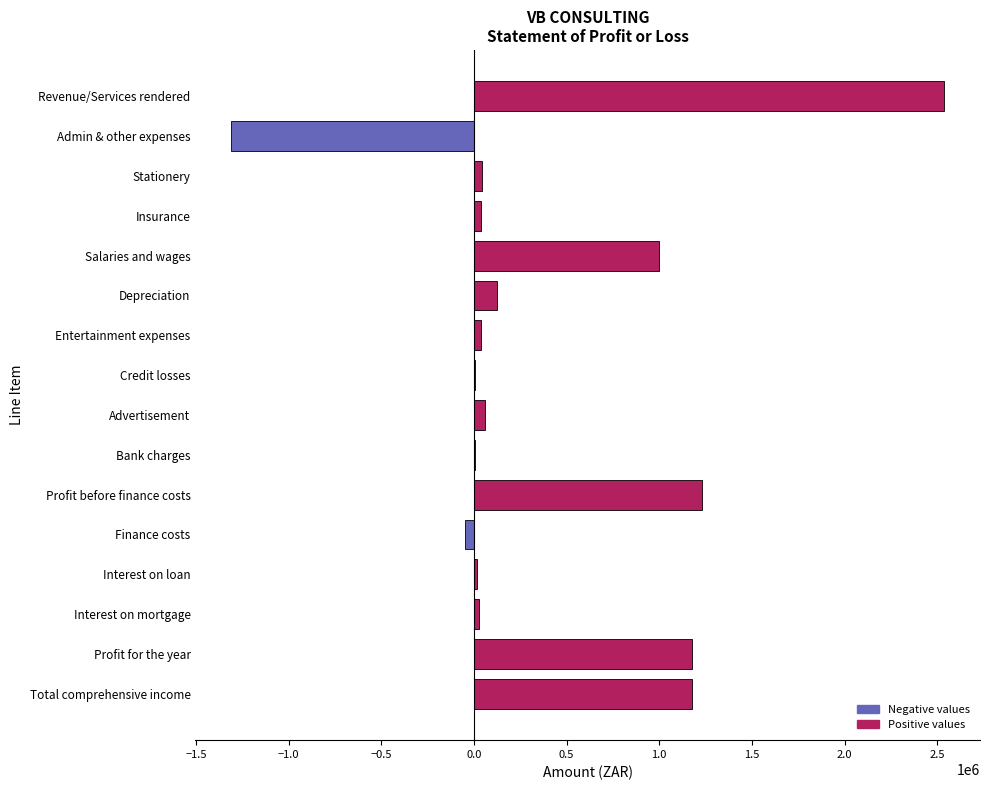

Which has a higher value, Revenue/Services rendered or Insurance?

Revenue/Services rendered